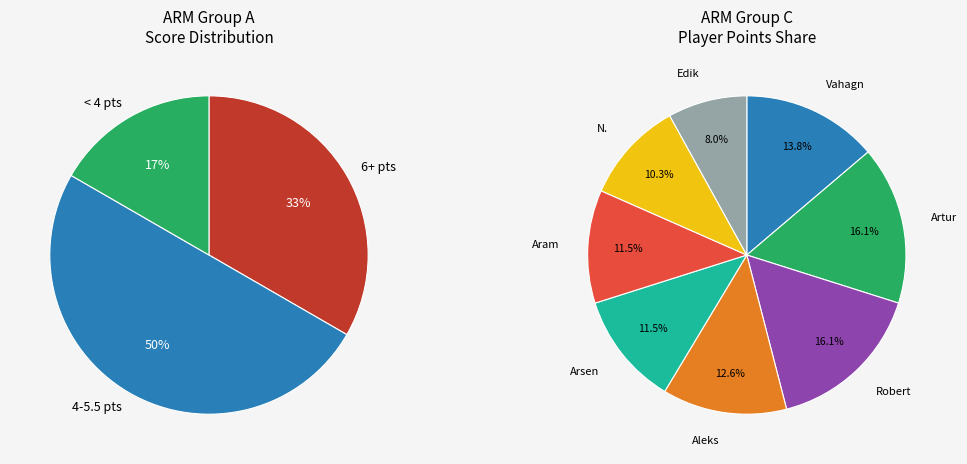

Is there a majority slice in this chart?

Yes